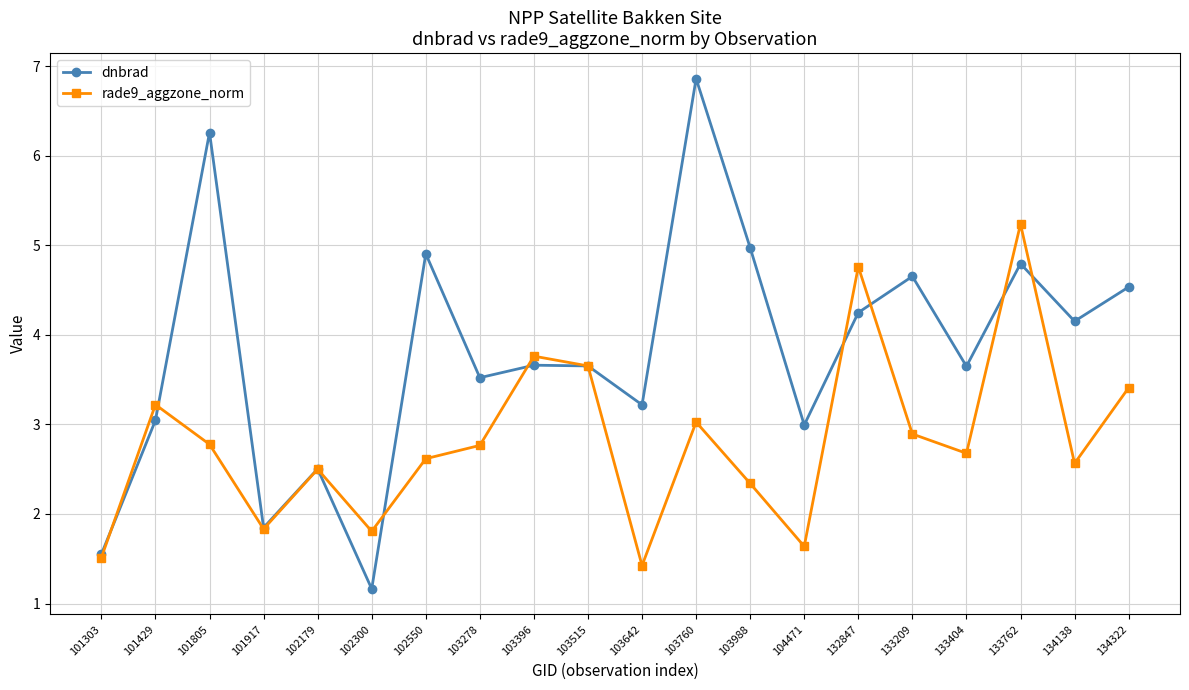

How many interior local valleys does the rade9_aggzone_norm series have?

6